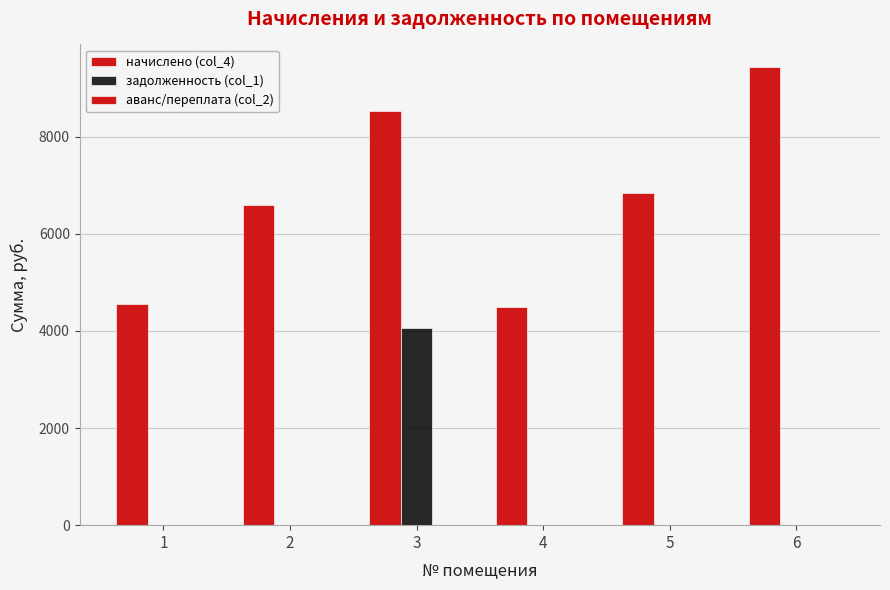

Read the начислено (col_4) value at 1.

4546.6